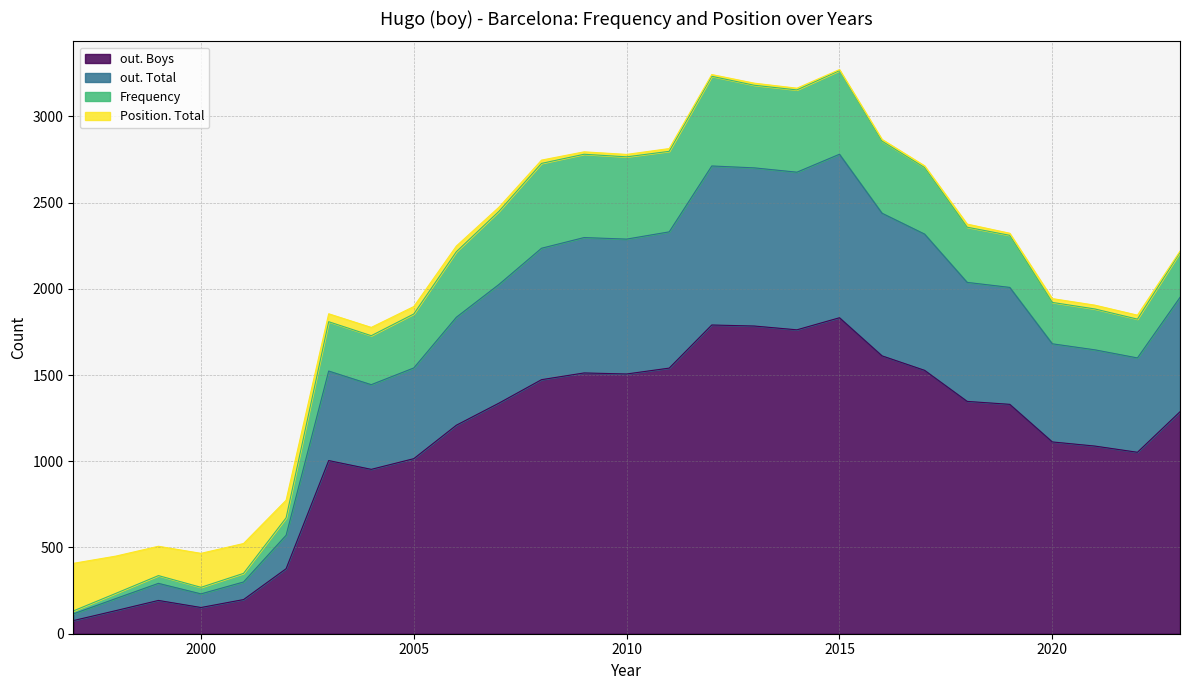

How many lines are shown in the chart?

4